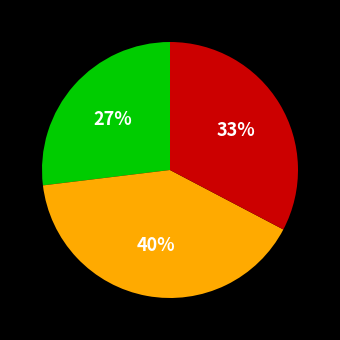

To the nearest percent, what is the difference between the largest and smallest slice percentages?

13%